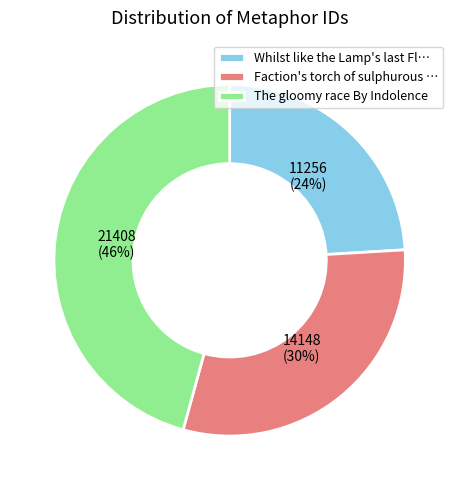

To the nearest percent, what is the difference between the largest and smallest slice percentages?

22%